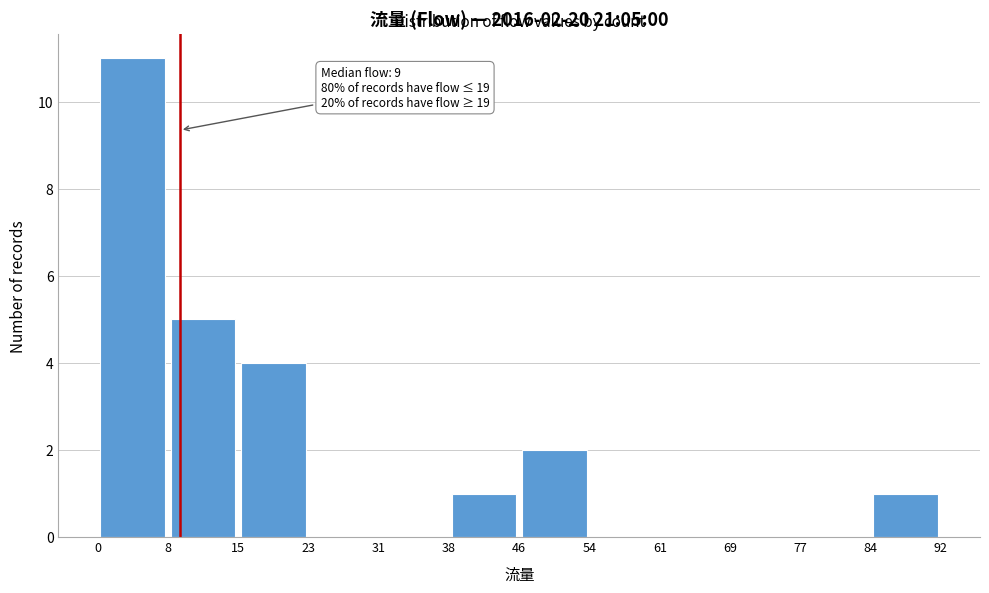

Over which range of the x-axis is the bar tallest?

0 to 8